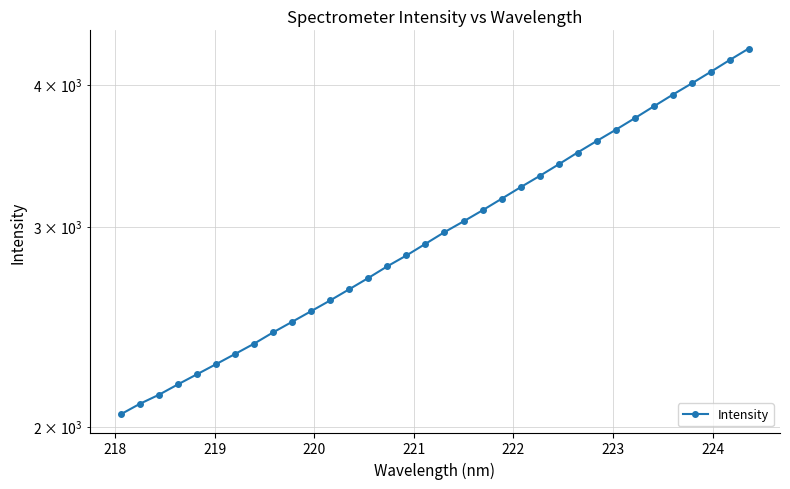

What is the average value?

3015.9